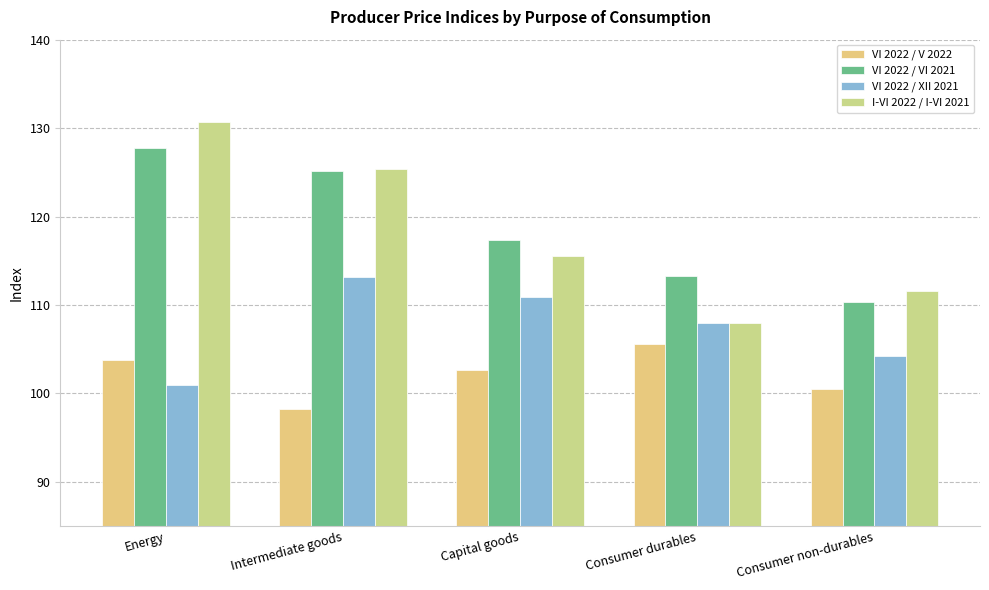

How many groups of bars are there?

5